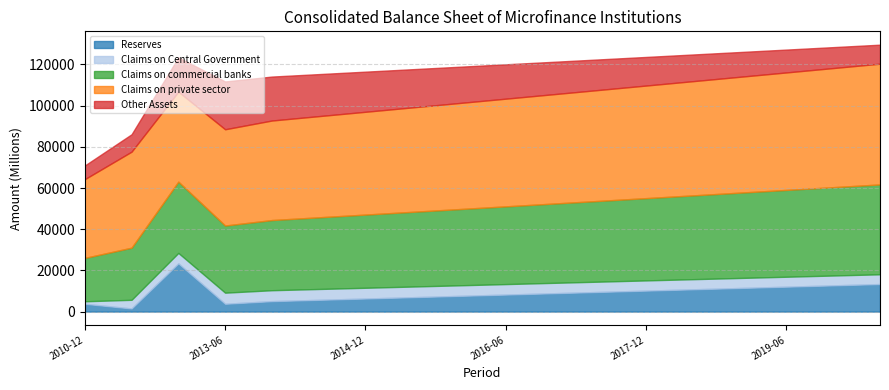

Reading left to right, what are all the values shown in this chart?

Reserves: 2010-12=3788.4	2011-12=1512.6	2012-12=23402.7	2013-06=3788.8	2013-12=5066.1	2014-06=5704.7	2014-12=6343.3	2015-06=6981.9	2015-12=7620.5	2016-06=8259.1	2016-12=8897.7	2017-06=9536.3	2017-12=10175.0	2018-06=10813.6	2018-12=11452.2	2019-06=12090.8	2019-12=12729.4	2020-06=13368.0
Claims on Central Government: 2010-12=1214.0	2011-12=4208.7	2012-12=5079.0	2013-06=5395.8	2013-12=5308.9	2014-06=5265.4	2014-12=5222.0	2015-06=5178.6	2015-12=5135.1	2016-06=5091.7	2016-12=5048.3	2017-06=5004.8	2017-12=4961.4	2018-06=4918.0	2018-12=4874.5	2019-06=4831.1	2019-12=4787.7	2020-06=4744.2
Claims on commercial banks: 2010-12=21049.7	2011-12=25304.1	2012-12=34595.9	2013-06=32590.2	2013-12=34061.0	2014-06=34796.3	2014-12=35531.7	2015-06=36267.1	2015-12=37002.5	2016-06=37737.9	2016-12=38473.2	2017-06=39208.6	2017-12=39944.0	2018-06=40679.4	2018-12=41414.8	2019-06=42150.2	2019-12=42885.5	2020-06=43620.9
Claims on private sector: 2010-12=38236.7	2011-12=46619.8	2012-12=43692.8	2013-06=46740.3	2013-12=48324.4	2014-06=49116.4	2014-12=49908.4	2015-06=50700.4	2015-12=51492.4	2016-06=52284.4	2016-12=53076.4	2017-06=53868.4	2017-12=54660.4	2018-06=55452.4	2018-12=56244.4	2019-06=57036.4	2019-12=57828.4	2020-06=58620.4
Other Assets: 2010-12=6638.6	2011-12=8444.2	2012-12=16627.7	2013-06=23202.4	2013-12=21339.0	2014-06=20407.2	2014-12=19475.5	2015-06=18543.8	2015-12=17612.1	2016-06=16680.4	2016-12=15748.6	2017-06=14816.9	2017-12=13885.2	2018-06=12953.5	2018-12=12021.8	2019-06=11090.0	2019-12=10158.3	2020-06=9226.6